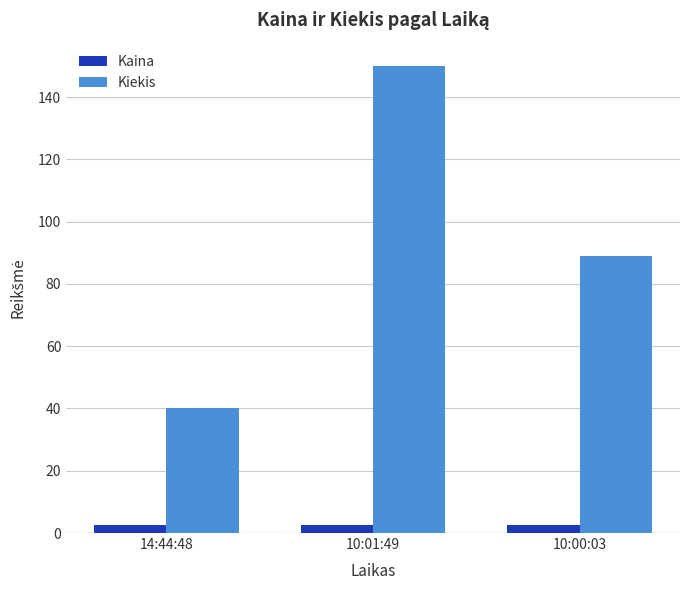

At which label does Kiekis reach its minimum?

14:44:48